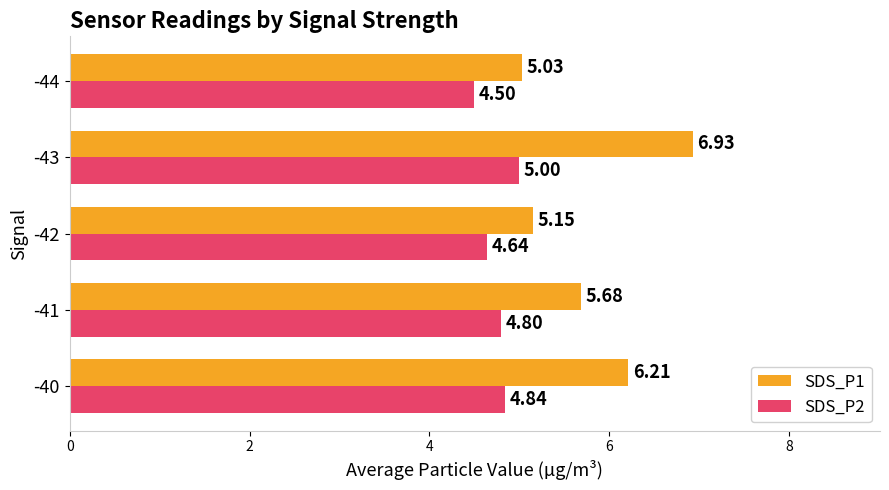

What is the sum of all SDS_P2 values?

23.8